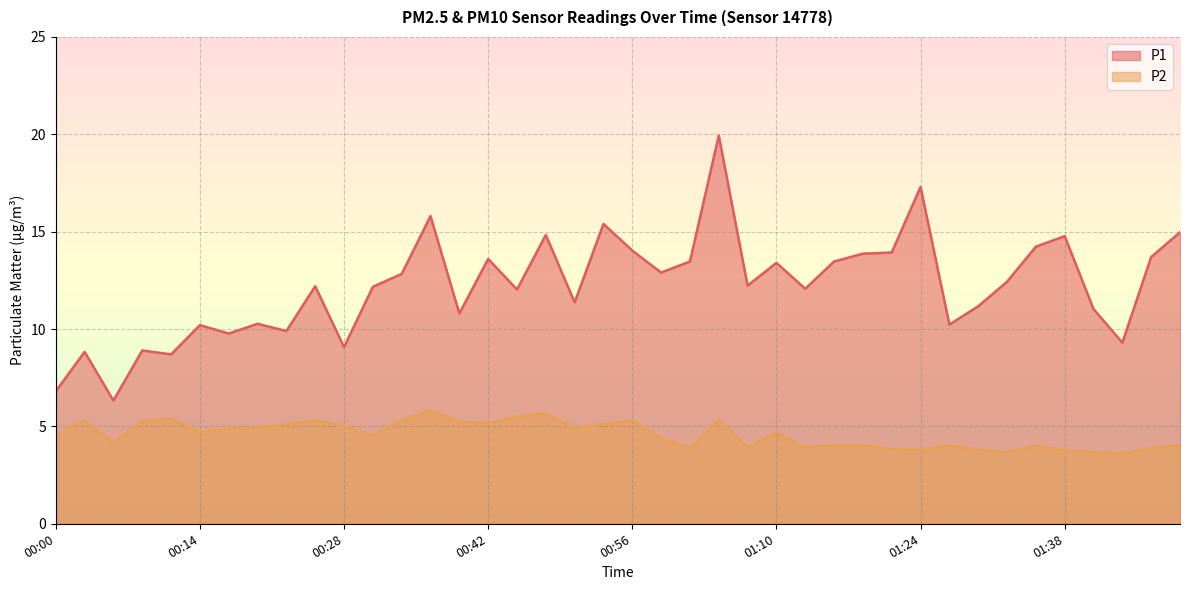

What is the average value of the P1 series?

12.2